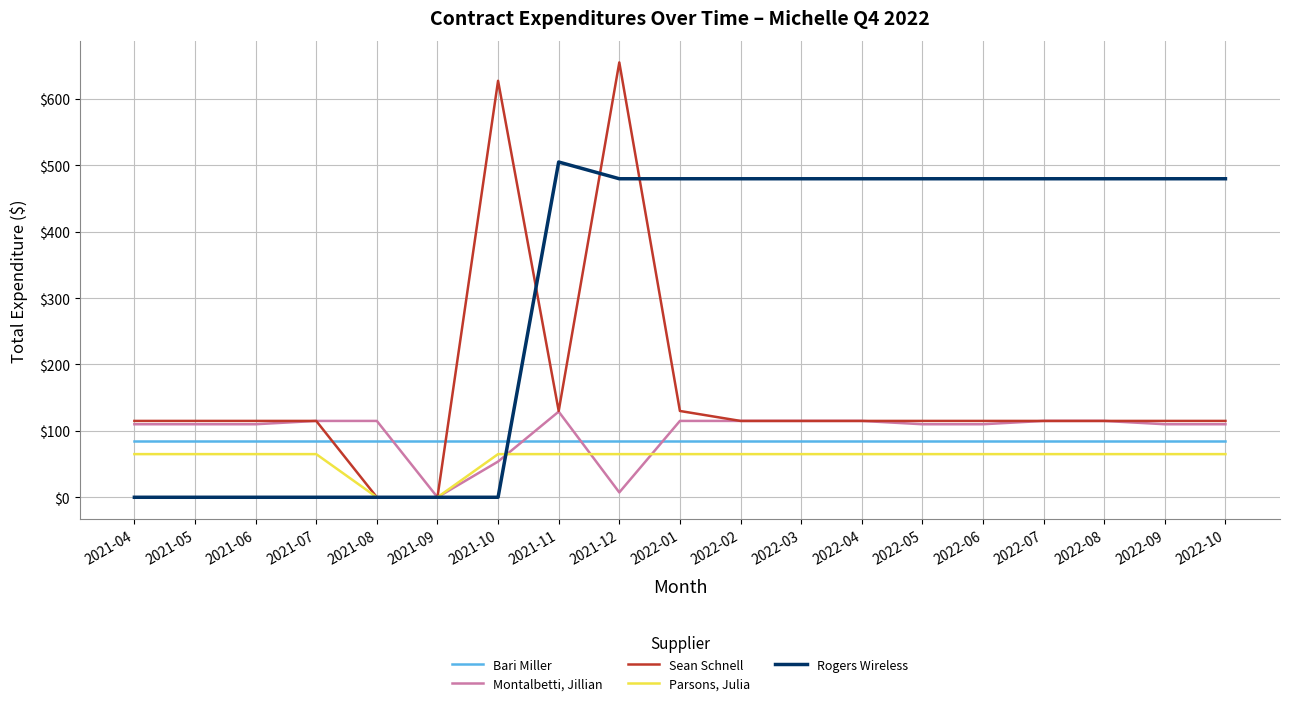

How many series are shown in this chart?

5